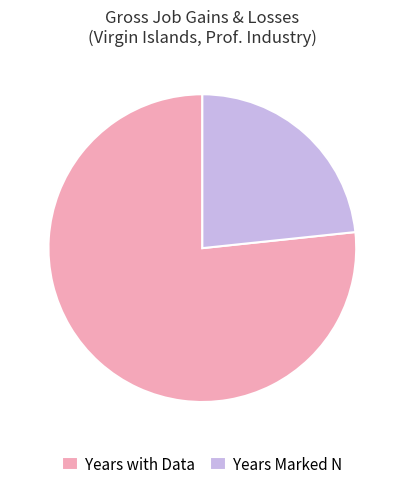

Is Years with Data the majority of the pie?

Yes